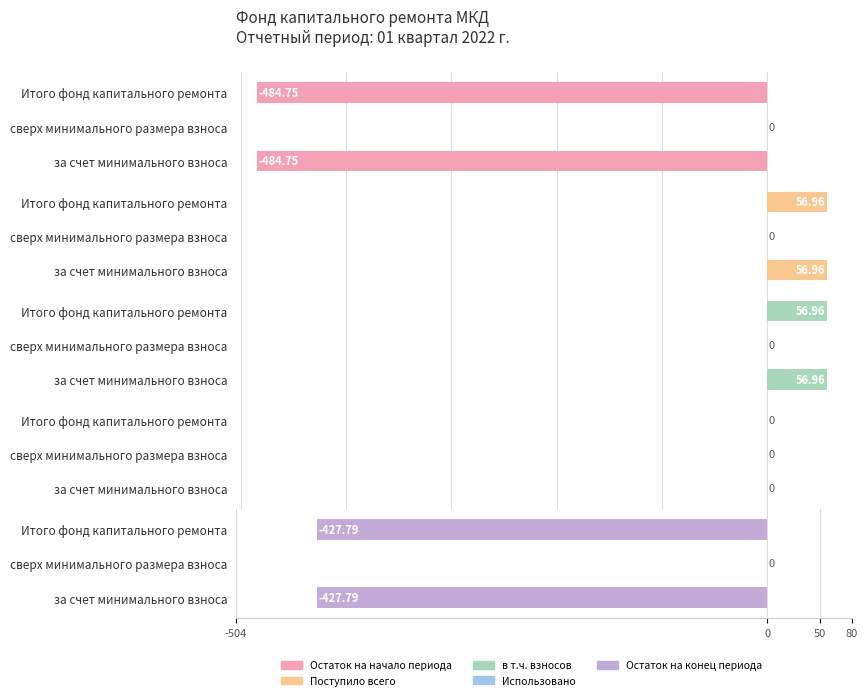

True or false: Использовано has a value of 1.1 at -504.

False